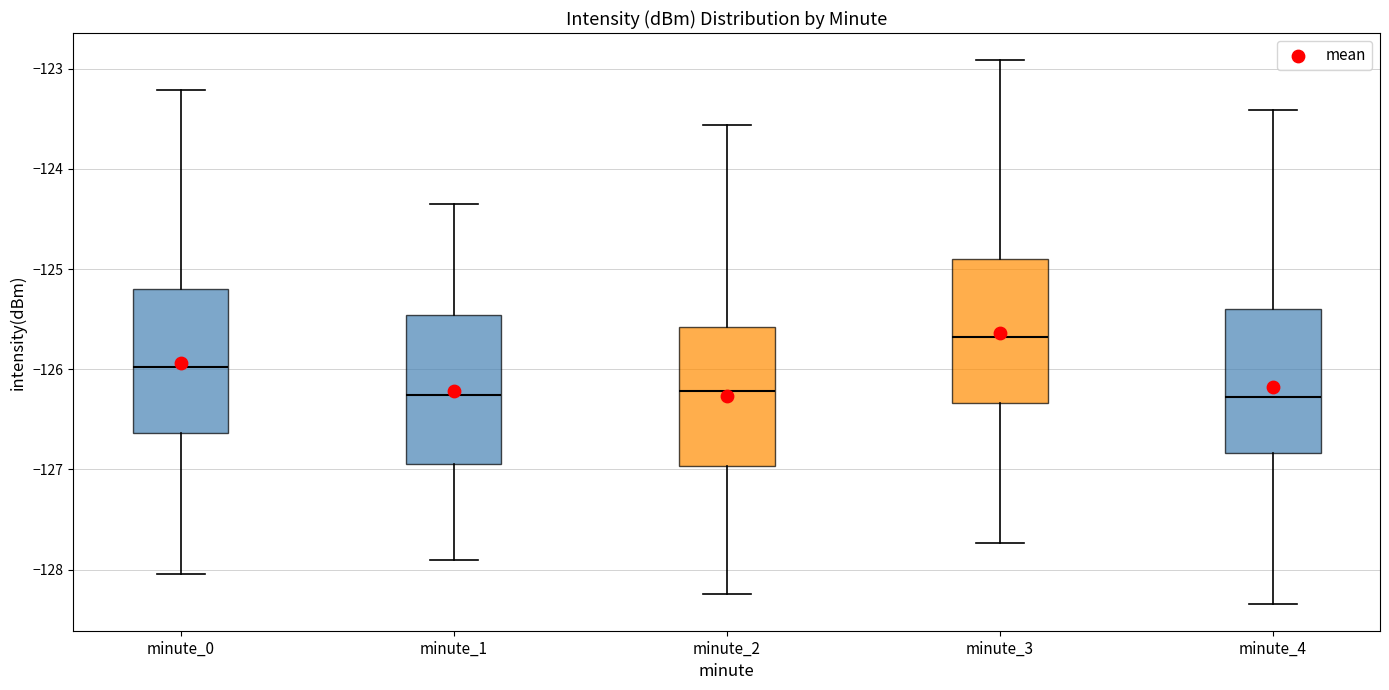

Reading left to right, transcribe this box plot: for each box, give where its median line is, the range the box spans, and where its two whiskers end, as read against the y-axis. The values are not printed on the chart, so give them approximately, as read against the axis.

minute_0: median -126.0, box -126.6 to -125.2, whiskers -128.0 to -123.2
minute_1: median -126.3, box -126.9 to -125.5, whiskers -127.9 to -124.3
minute_2: median -126.2, box -127.0 to -125.6, whiskers -128.2 to -123.6
minute_3: median -125.7, box -126.3 to -124.9, whiskers -127.7 to -122.9
minute_4: median -126.3, box -126.8 to -125.4, whiskers -128.3 to -123.4